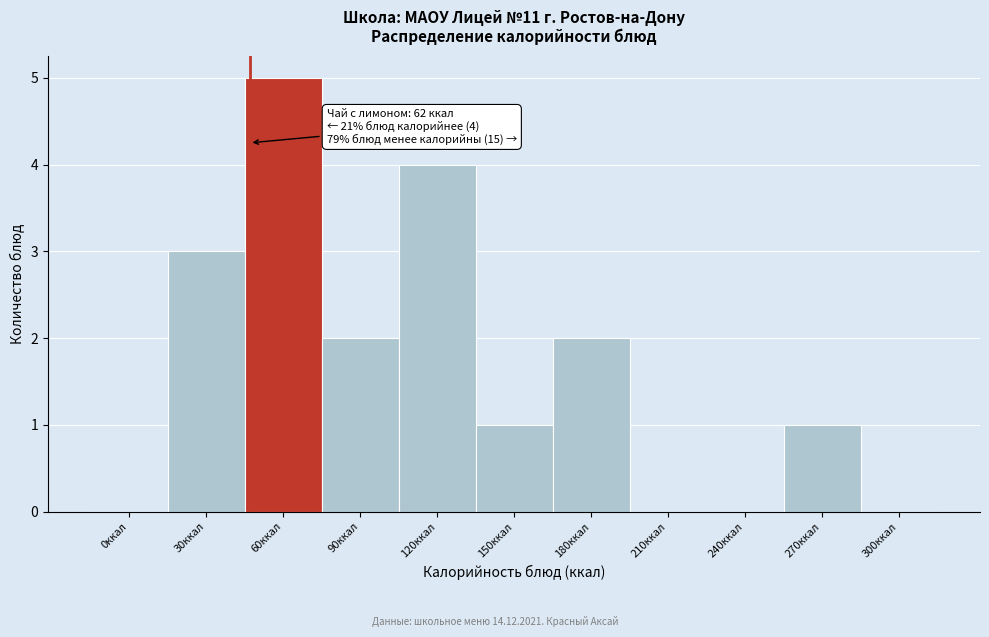

Reading left to right, what are all the values shown in this chart?

0ккал=0	30ккал=3	60ккал=5	90ккал=2	120ккал=4	150ккал=1	180ккал=2	210ккал=0	240ккал=0	270ккал=1	300ккал=0